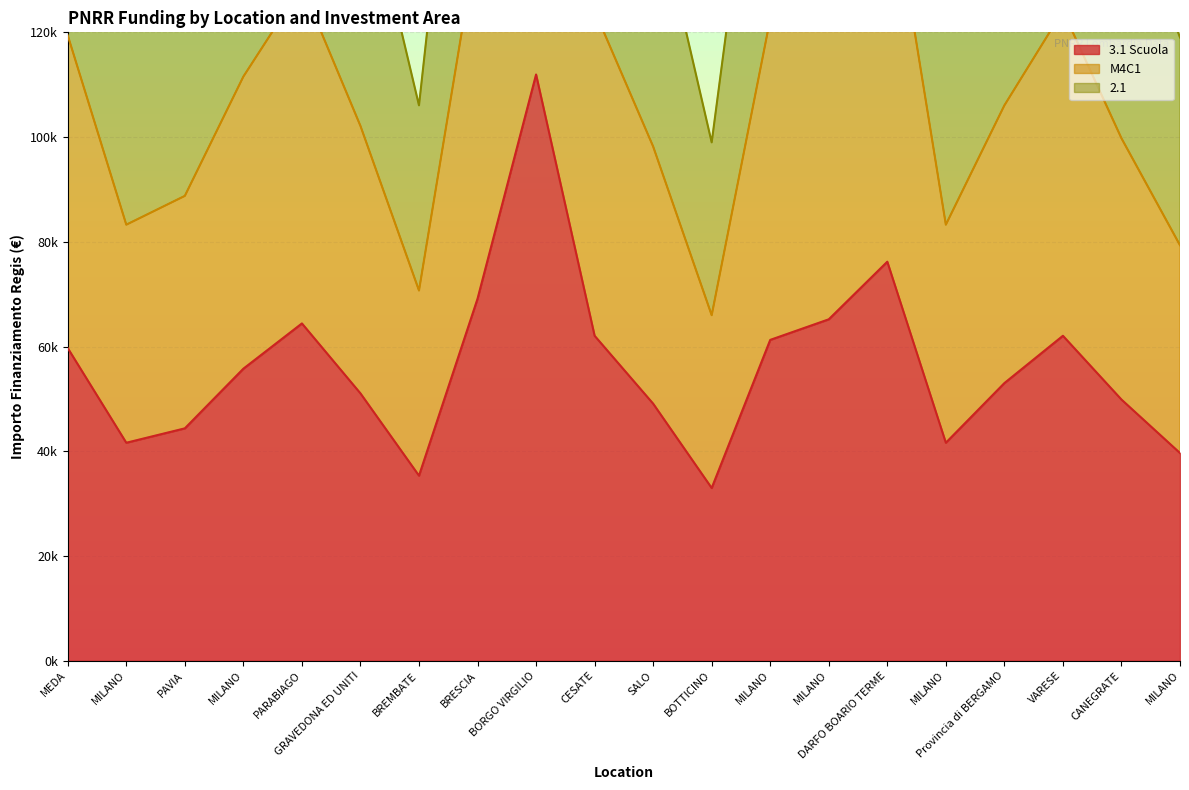

What is the sum of all 2.1 values?

3379684.2